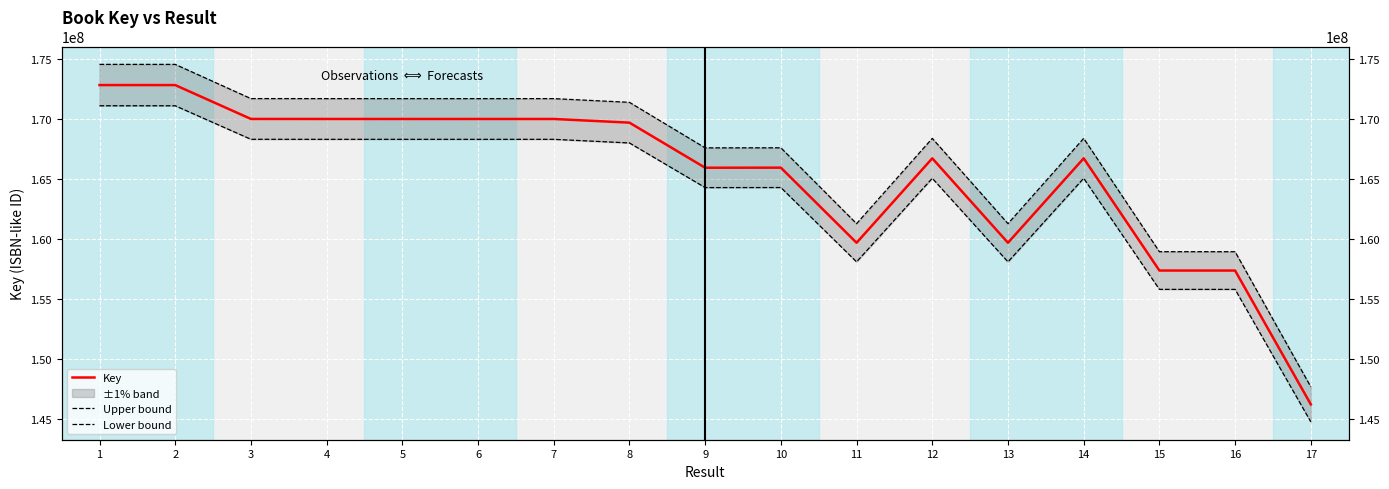

Between 2 and 15, which series saw the biggest shift?

Upper bound